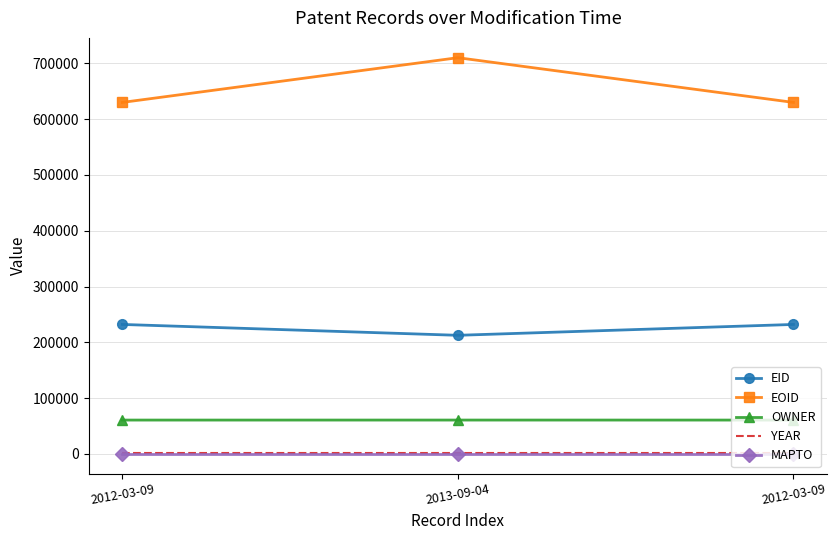

At which category is the sum across all series the highest?

2013-09-04